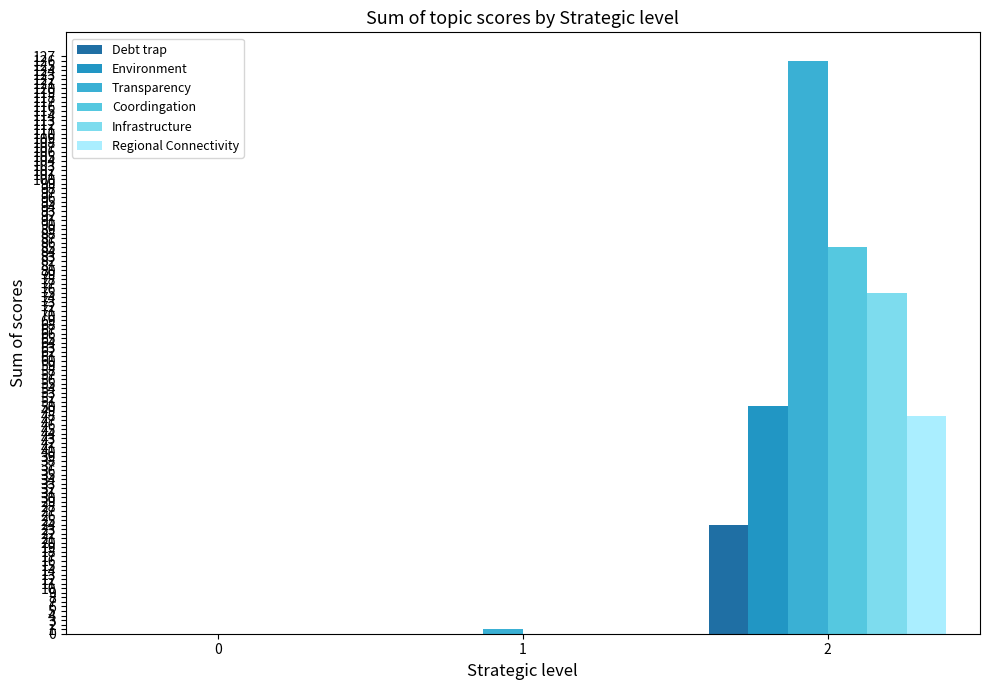

At which category is the sum across all series the highest?

2